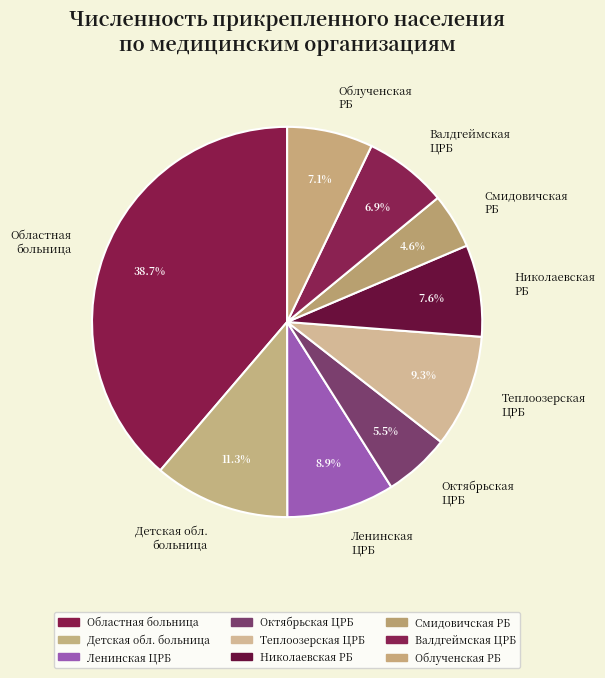

How many slices are in this pie chart?

9